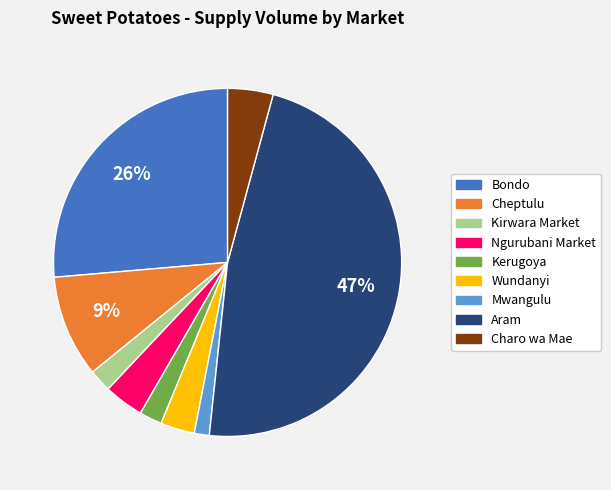

How many slices are in this pie chart?

9